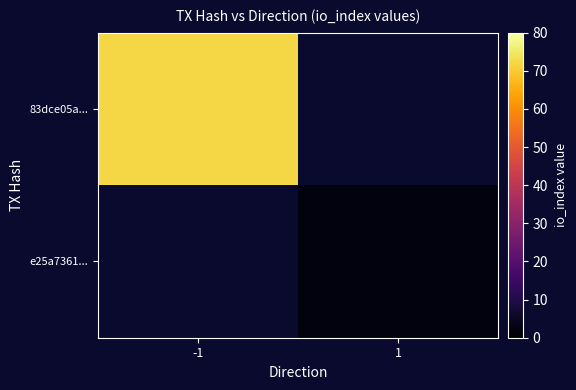

What is the greatest value displayed?

72.0